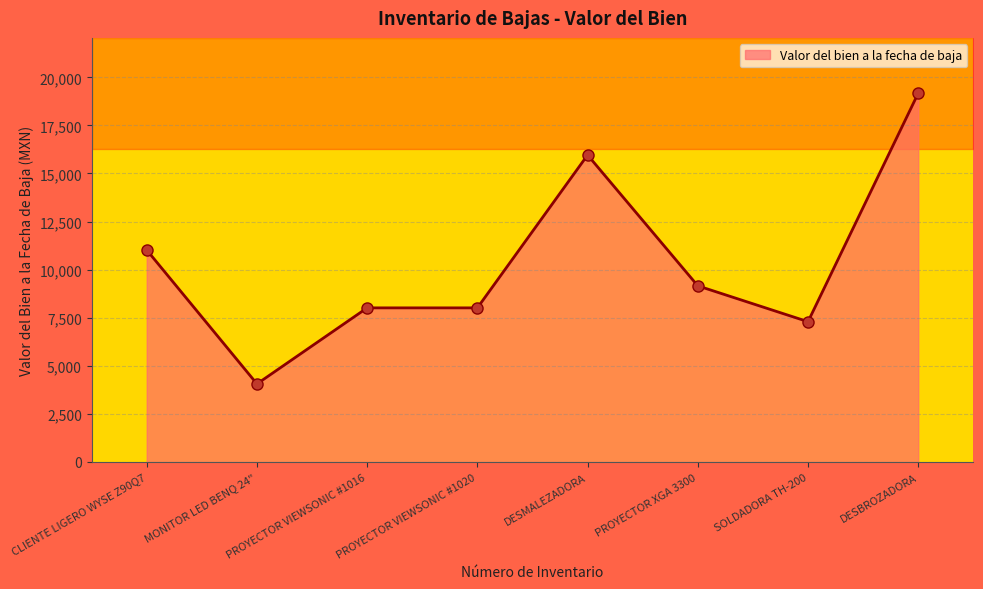

At which category does the data reach its first local peak?

DESMALEZADORA